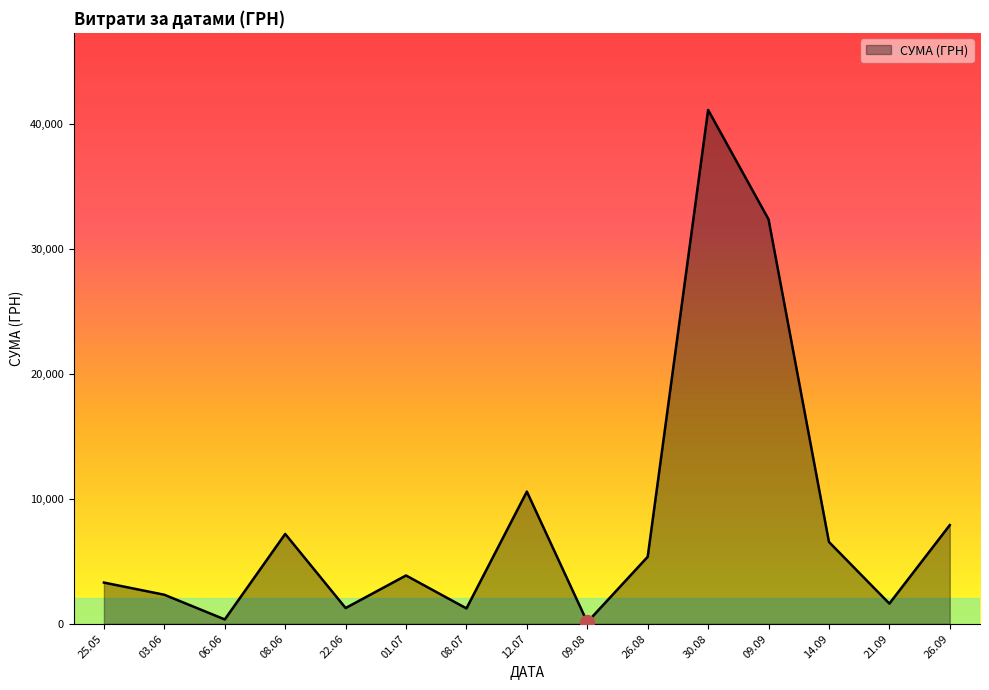

What is the difference between the maximum and second lowest values?

40767.0